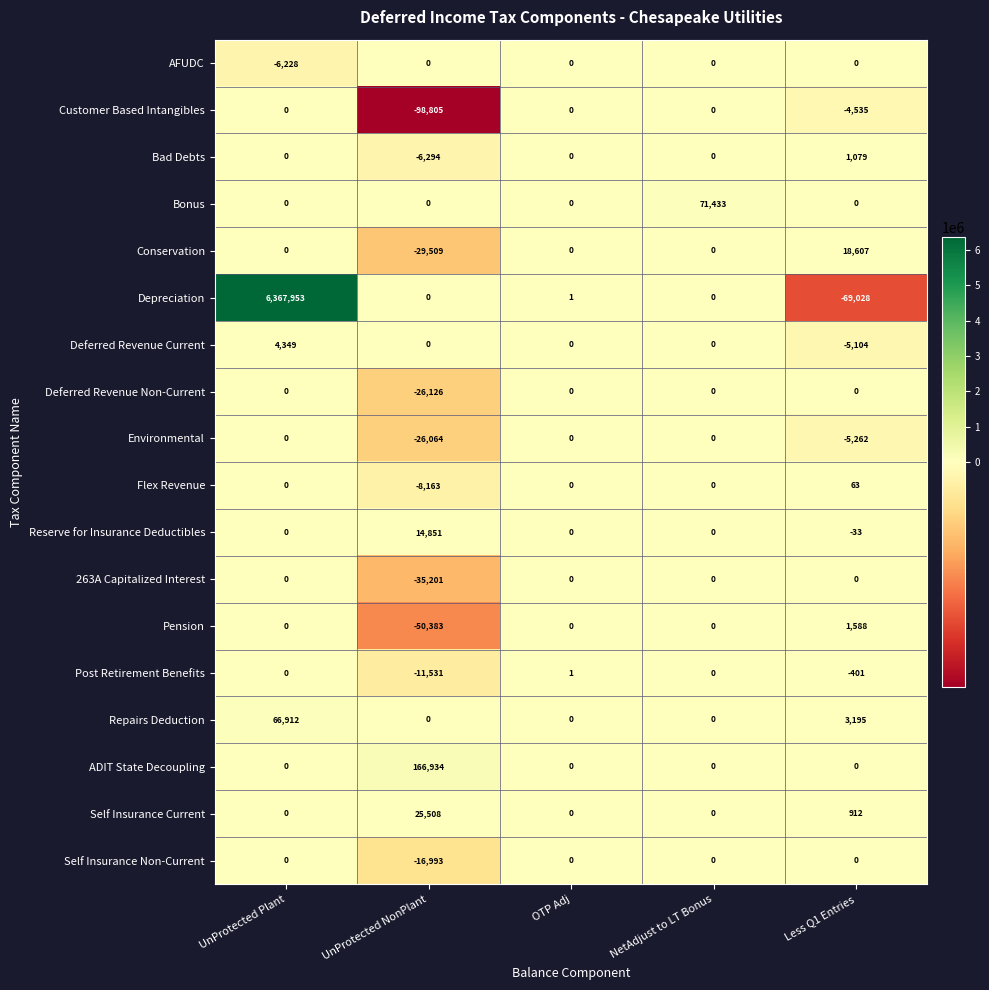

The value of Flex Revenue at OTP Adj is 0. True or false?

True